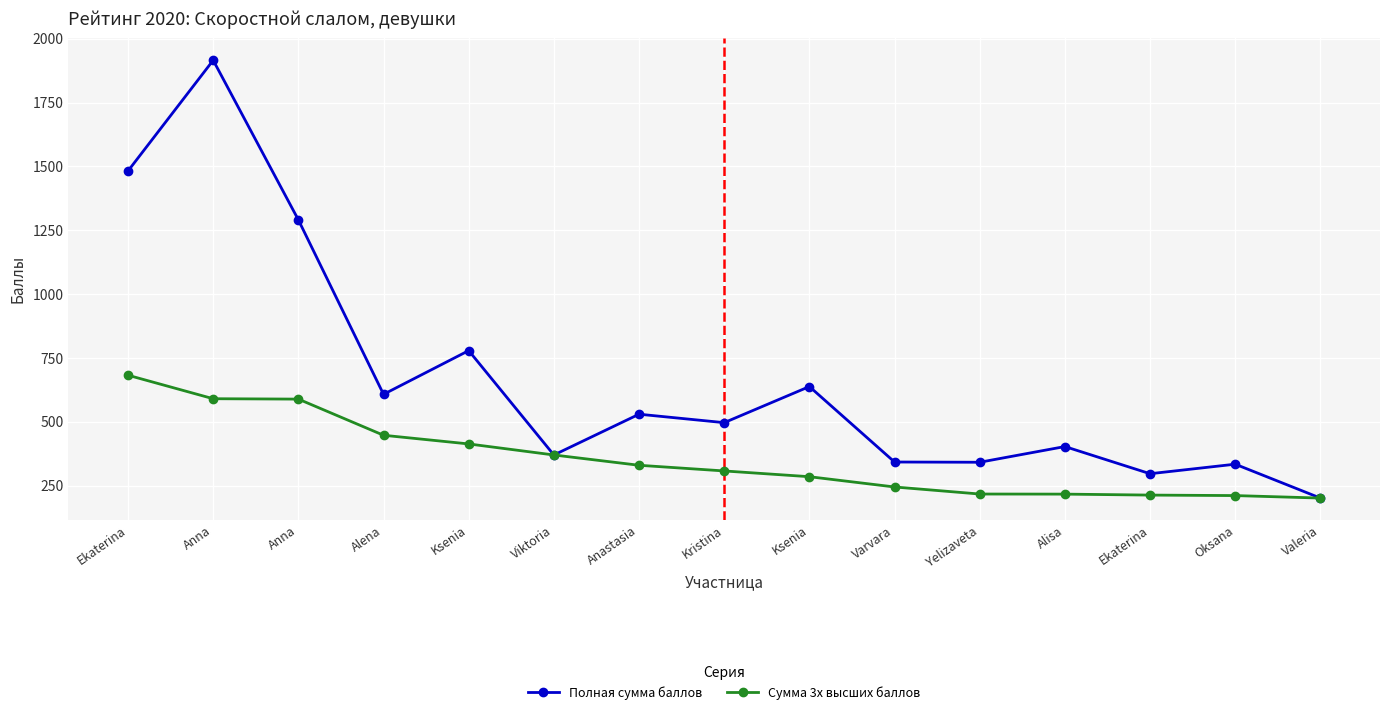

How many data points does each series have?

15